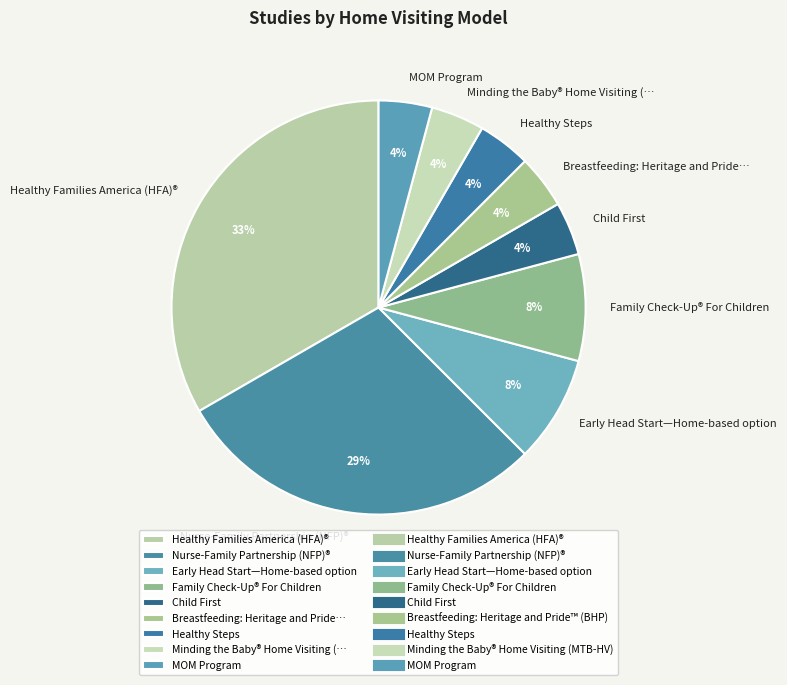

Combined, do Healthy Steps and Breastfeeding: Heritage and Pride… account for over 50%?

No